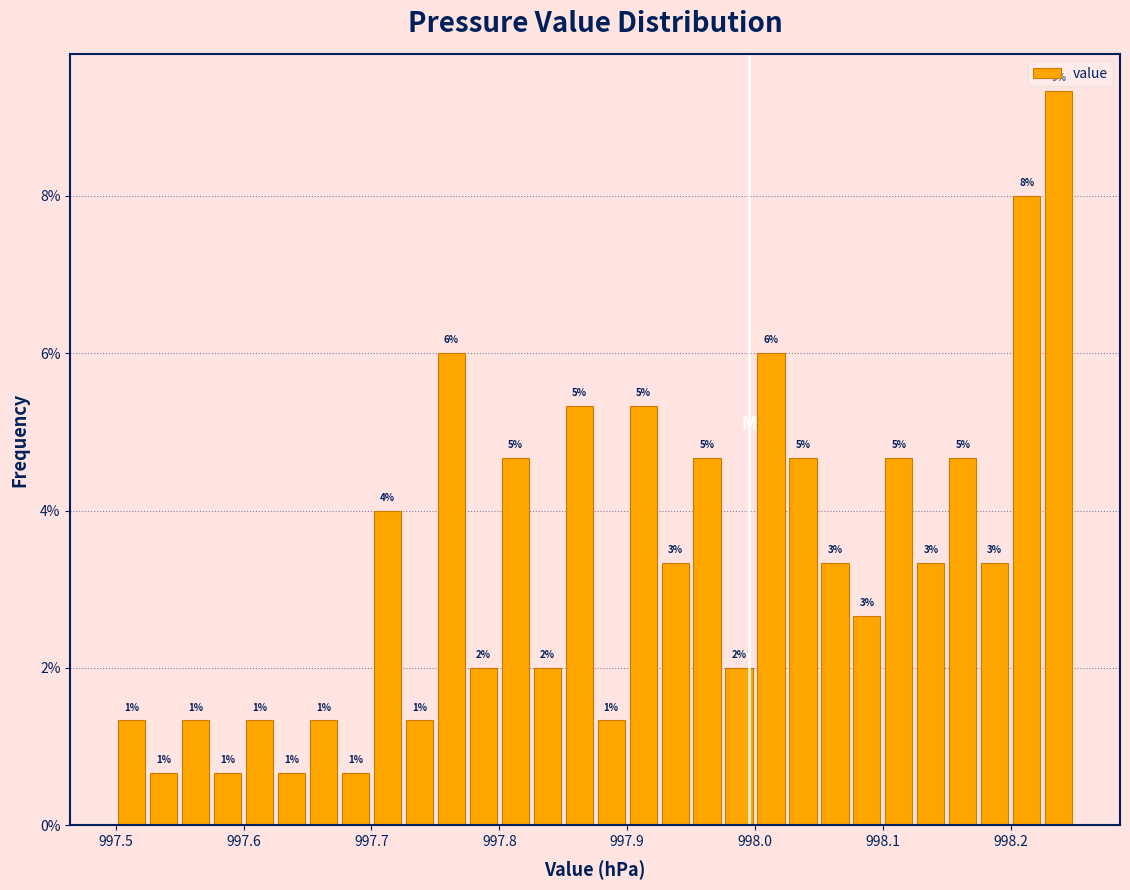

Read against the x-axis, roughly where is the centre of the tallest bar?

998.24